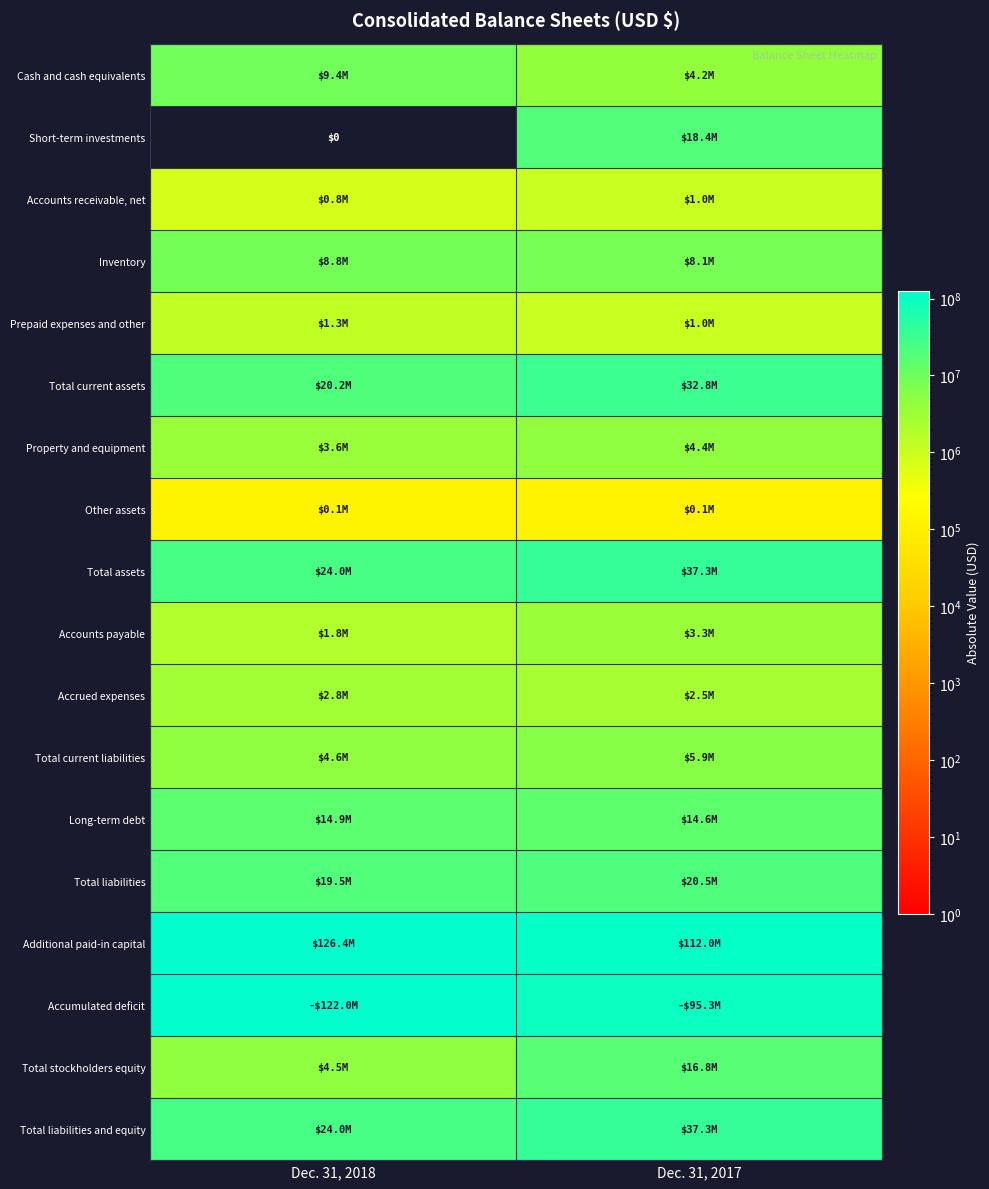

At how many categories does at least one series exceed 101329624?

2